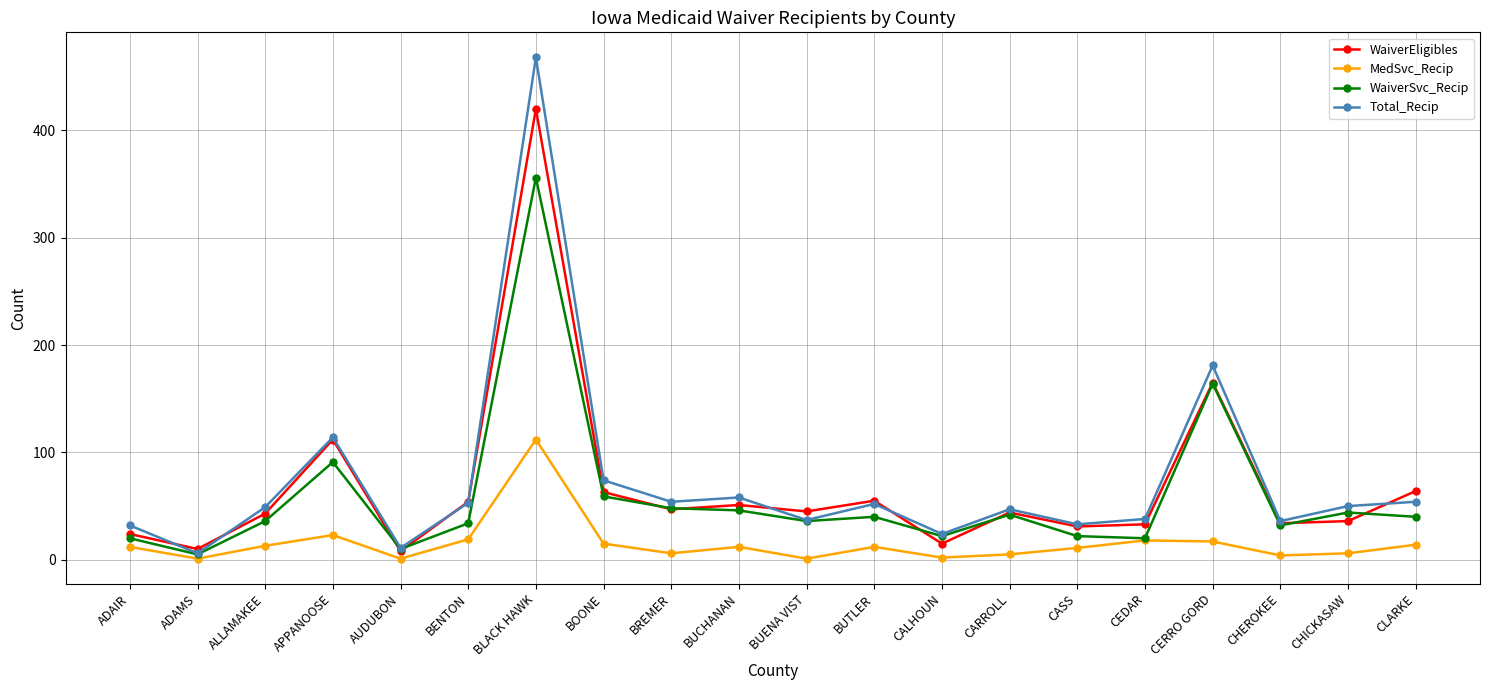

In Total_Recip, how many points are lower than both neighbors (excluding endpoints)?

7